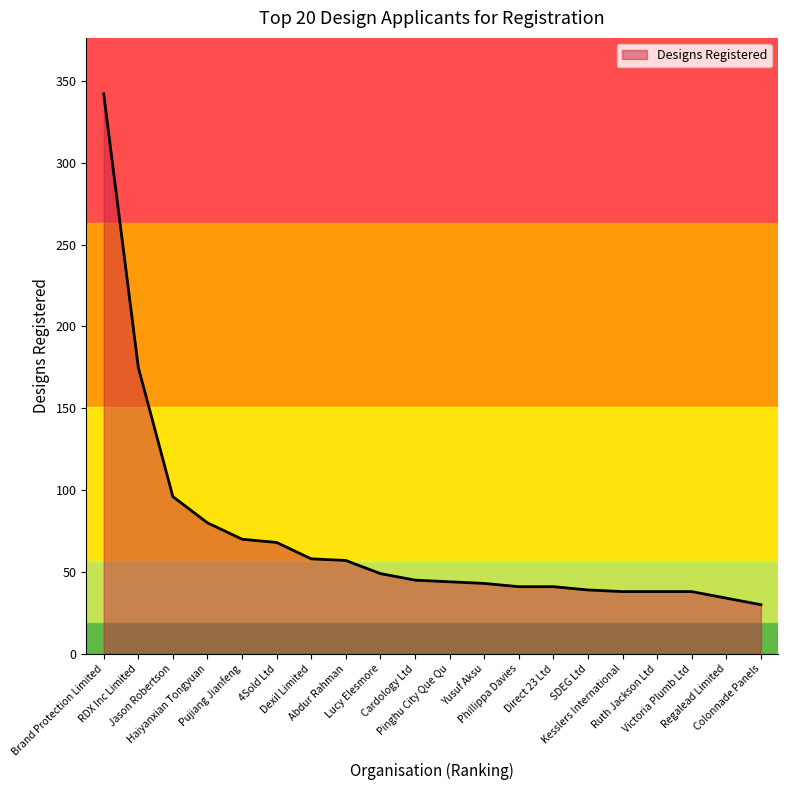

What position from the right is Pinghu City Que Qu?

10